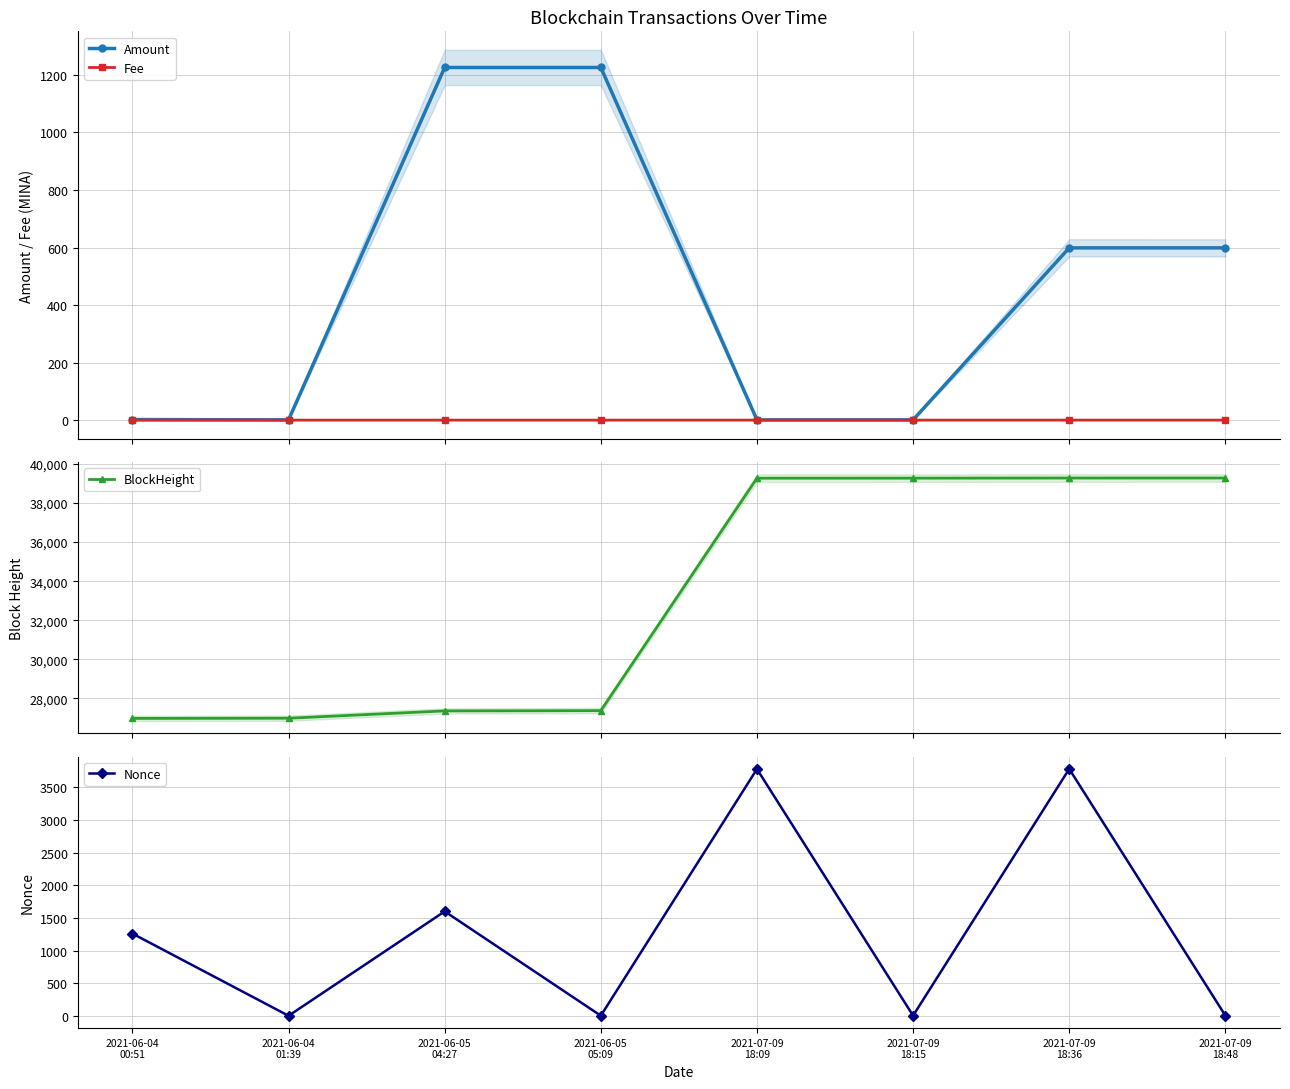

What is the sum of the Nonce values at 2021-07-09
18:48 and 2021-07-09
18:15?

5